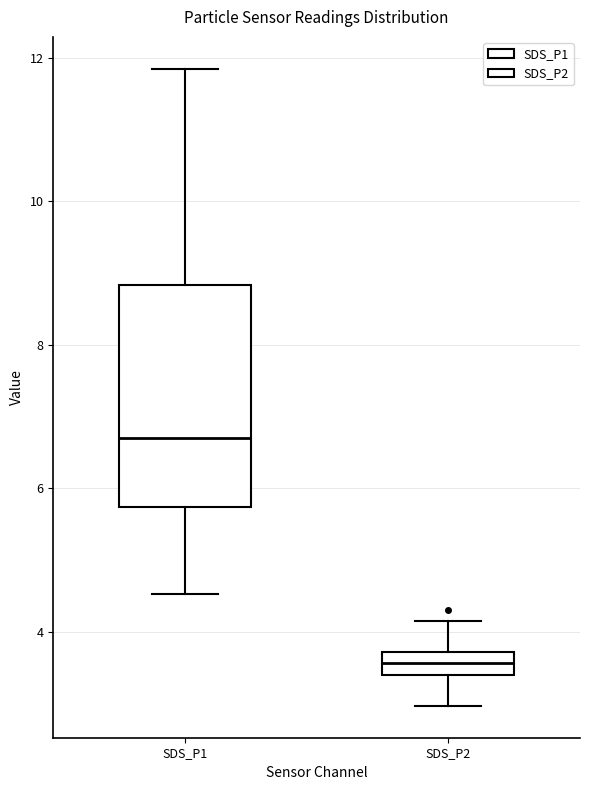

Reading left to right, read every box against the y-axis: the position of its median line, the range the box covers, and the ends of its whiskers. The values are not printed on the chart, so give them approximately, as read against the axis.

SDS_P1: median 6.8, box 5.8 to 8.8, whiskers 4.6 to 11.8
SDS_P2: median 3.6, box 3.4 to 3.8, whiskers 3.0 to 4.2